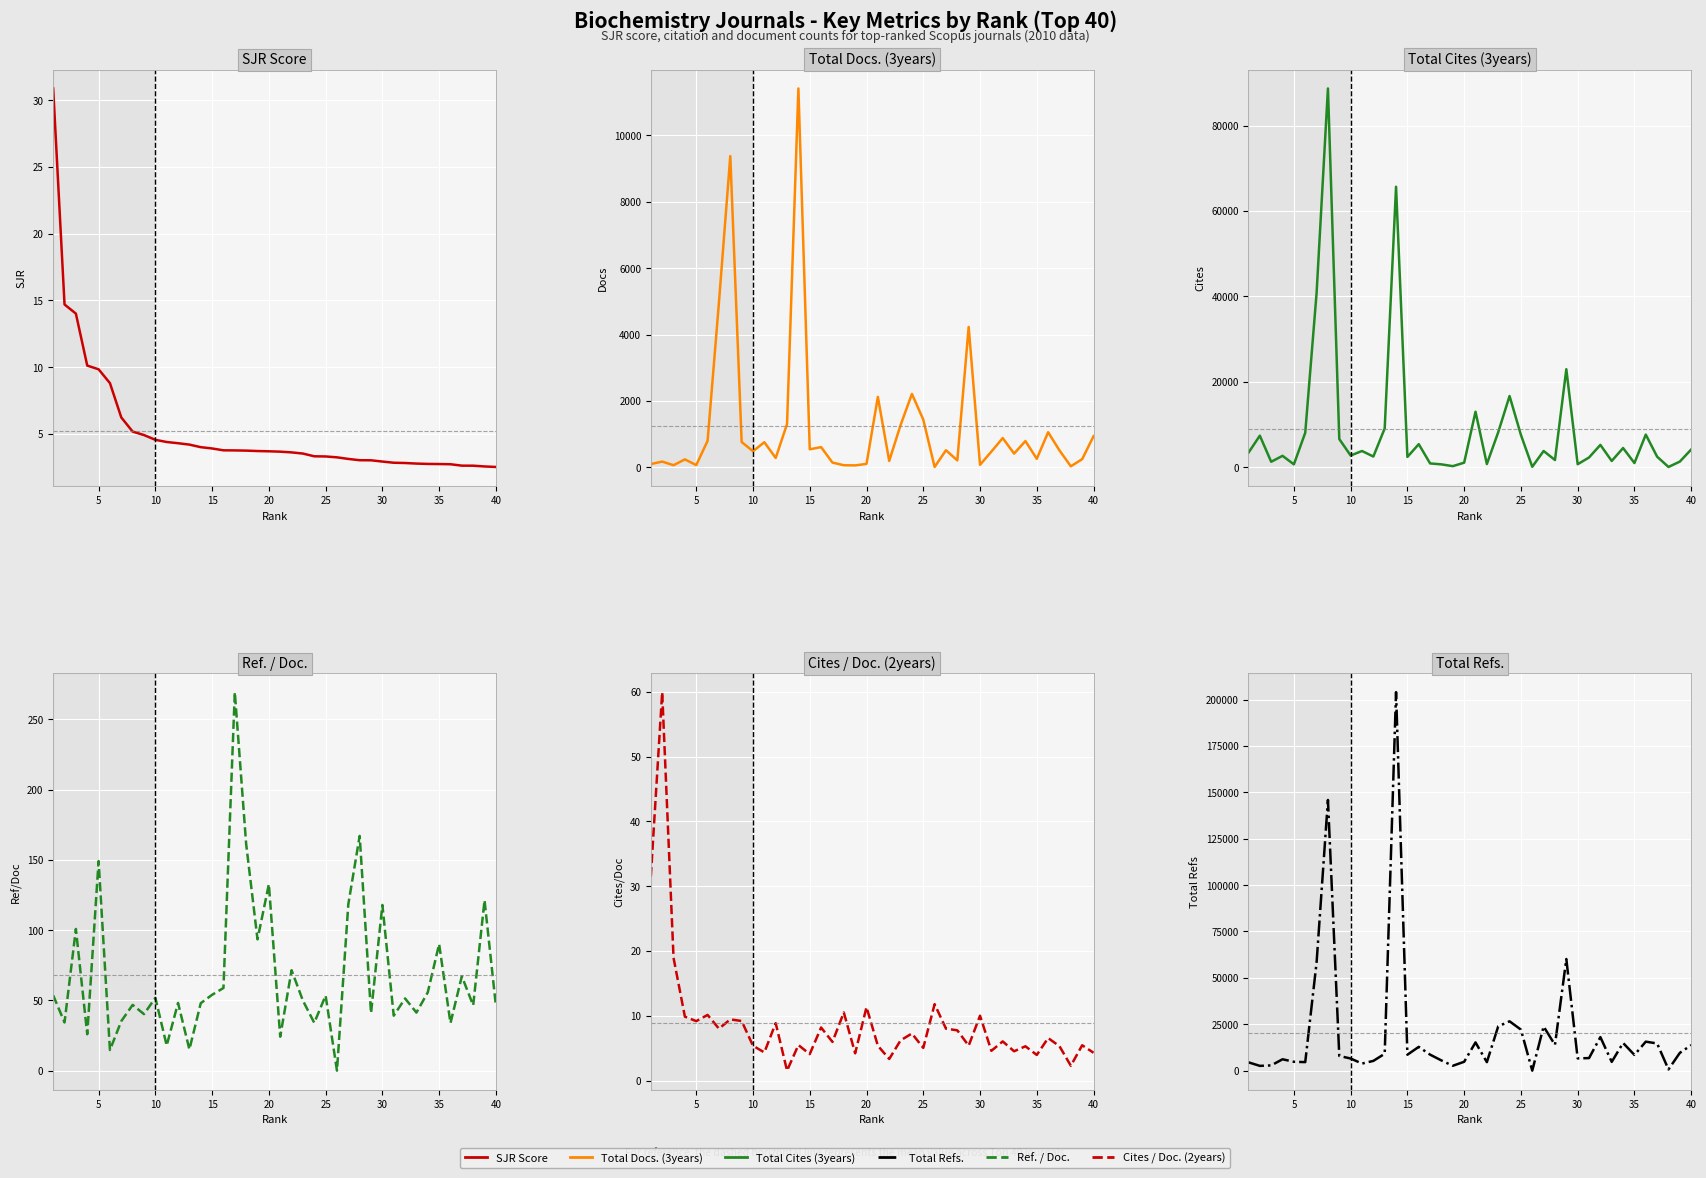

What is the difference between the maximum and minimum values in the Total Refs. series?

204021.0